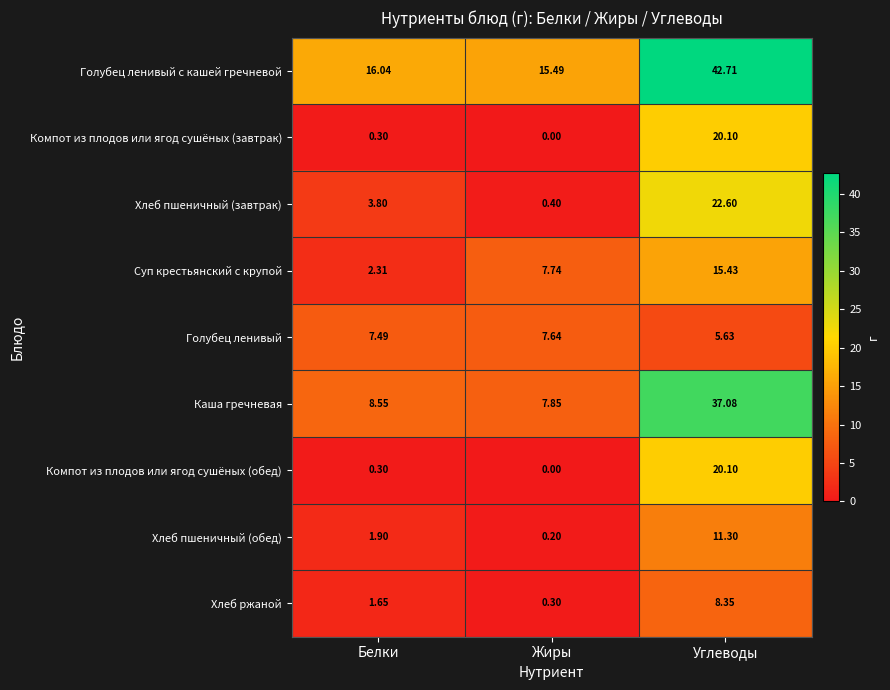

At which label does Голубец ленивый first exceed 7?

Белки